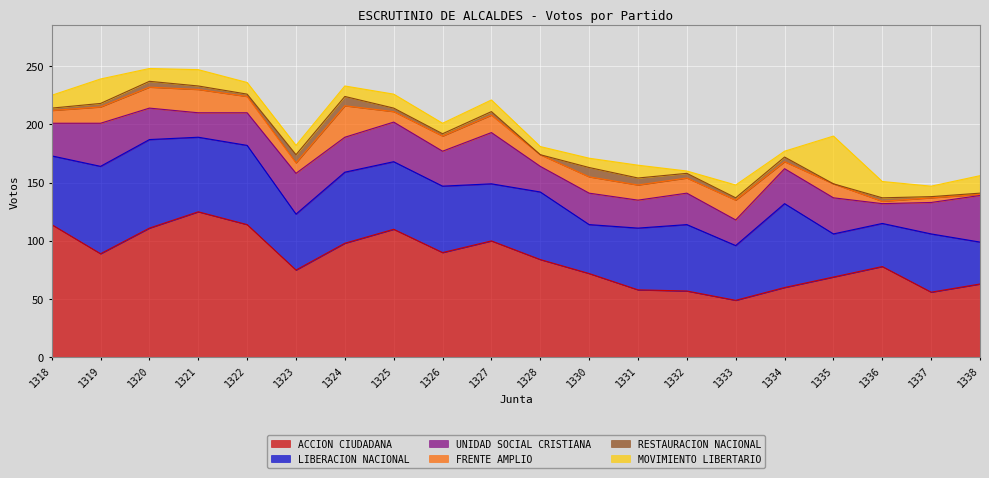

Reading right to left, what are all the values shown in this chart?

ACCION CIUDADANA: 63	56	78	69	60	49	57	58	72	84	100	90	110	98	75	114	125	111	89	114
LIBERACION NACIONAL: 36	50	37	37	72	47	57	53	42	58	49	57	58	61	48	68	64	76	75	59
UNIDAD SOCIAL CRISTIANA: 40	27	17	31	30	22	27	24	27	22	44	30	34	30	35	28	21	27	37	28
FRENTE AMPLIO: 1	4	2	12	6	17	13	13	14	10	15	13	9	27	9	14	20	18	14	11
RESTAURACION NACIONAL: 1	1	3	0	4	2	4	6	8	0	3	2	3	8	7	2	3	5	3	2
MOVIMIENTO LIBERTARIO: 15	9	14	41	5	11	2	11	8	7	10	9	12	9	8	10	14	11	21	11